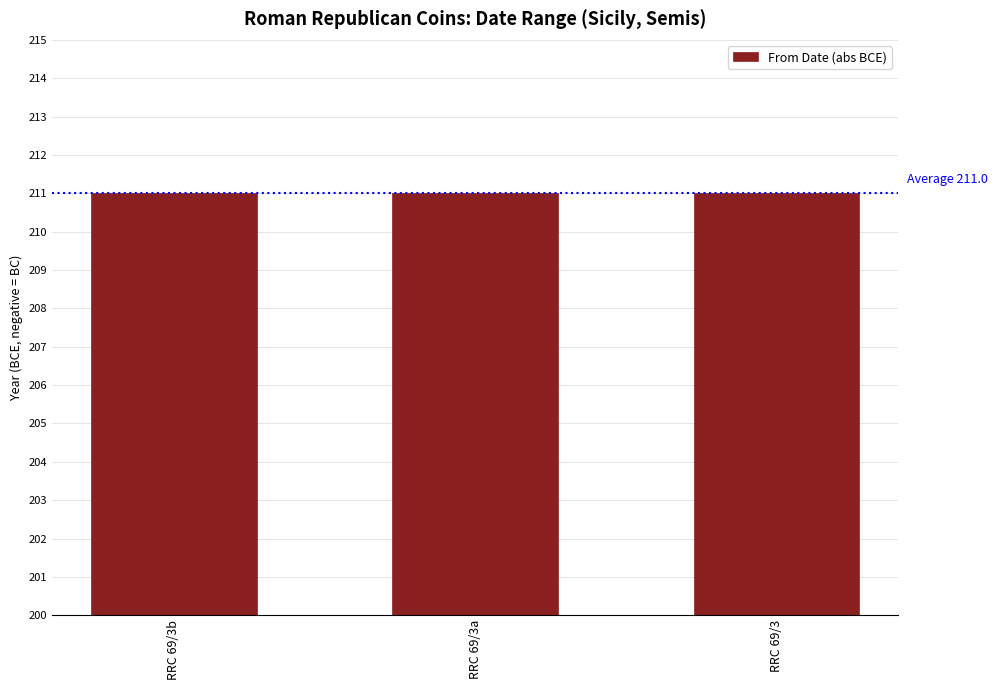

Which series changed the most between RRC 69/3 and RRC 69/3b?

From Date